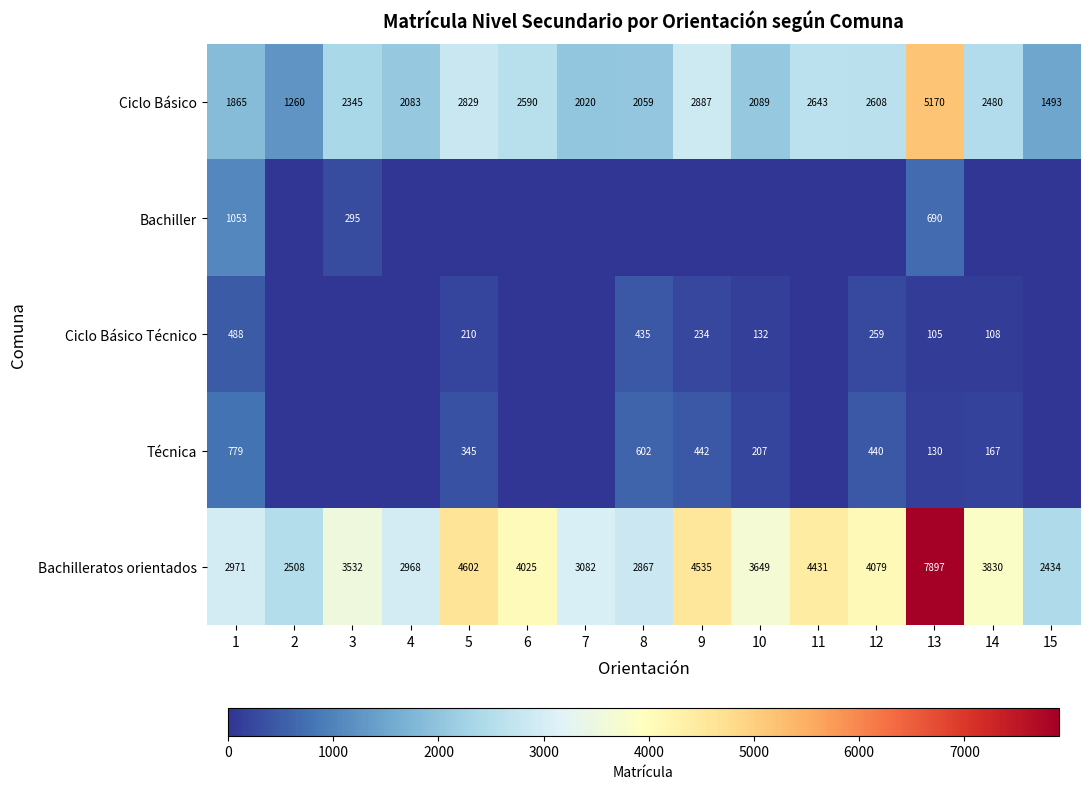

Read the Ciclo Básico value at 10, to the nearest 50.

2100